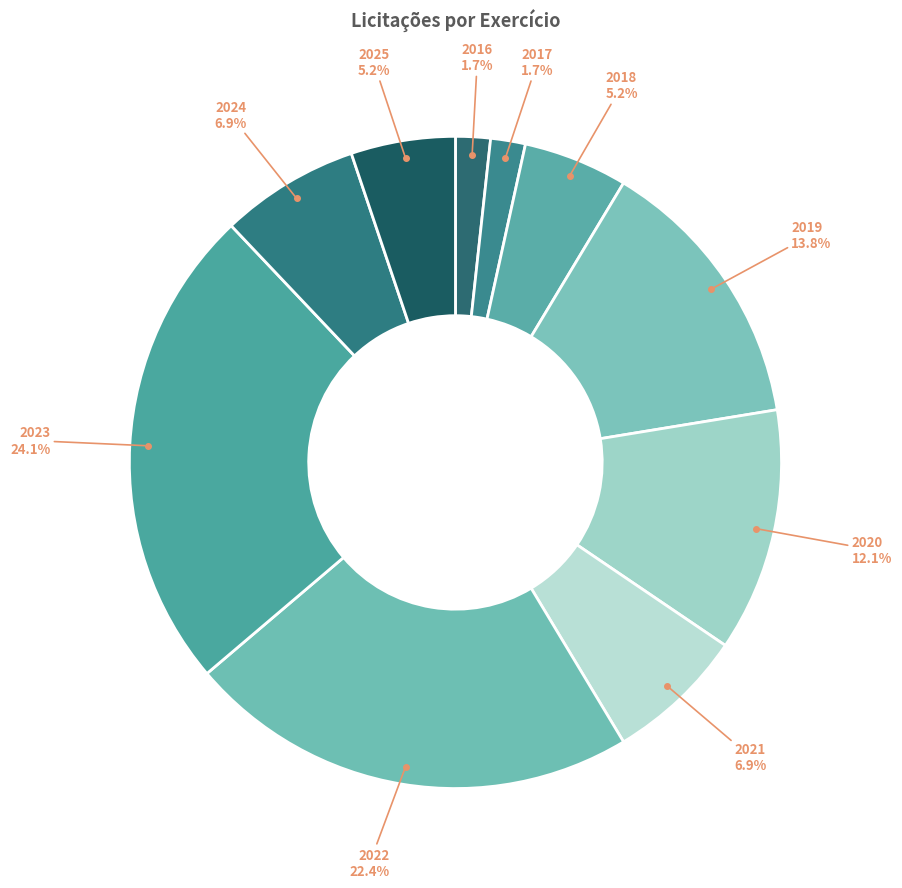

To the nearest percent, what is the average slice percentage?

10%